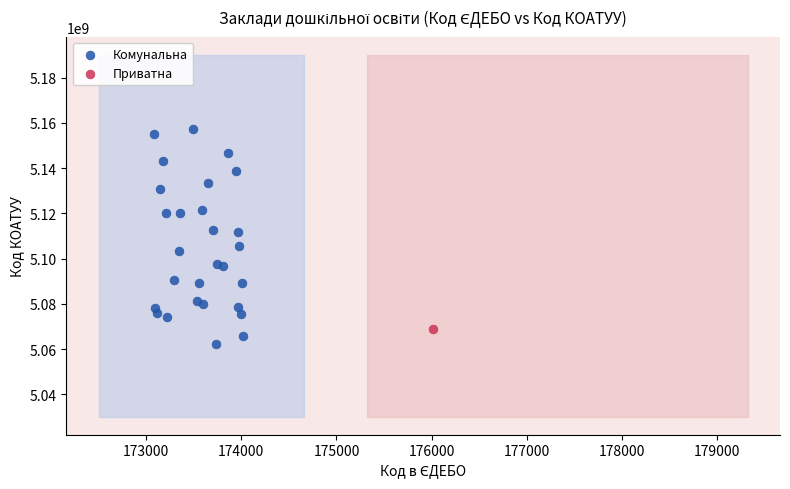

What are all the series names shown in the legend?

Комунальна, Приватна